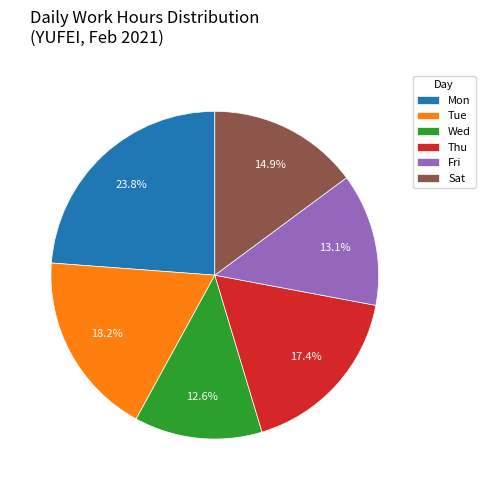

The Wed slice represents 5% of the pie. True or false?

False